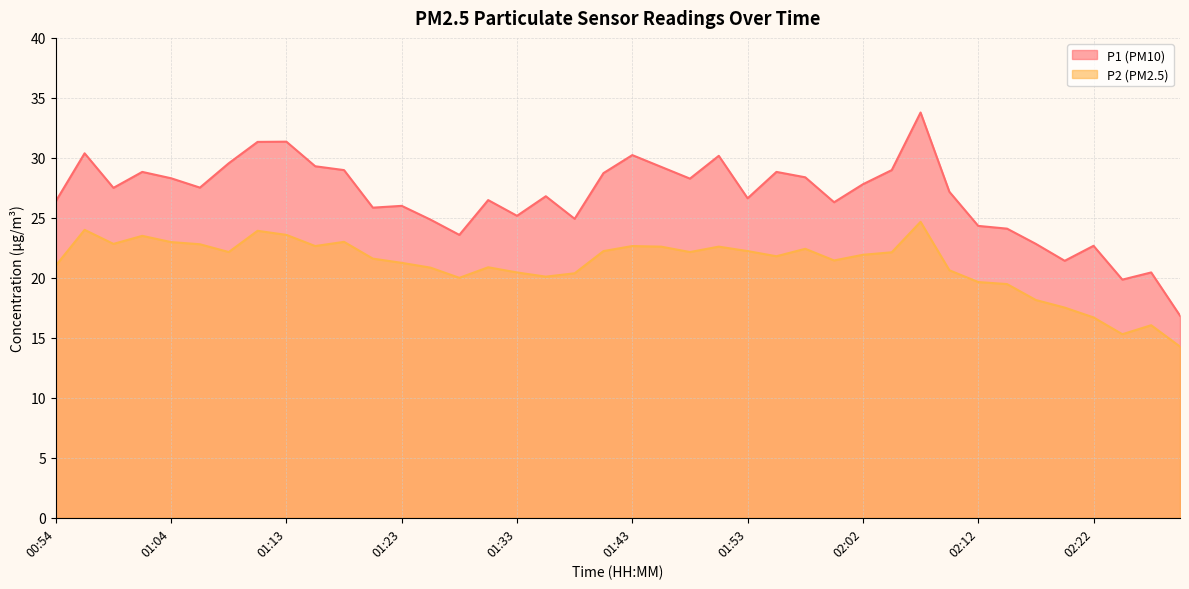

At which label does P1 first exceed 27?

00:56